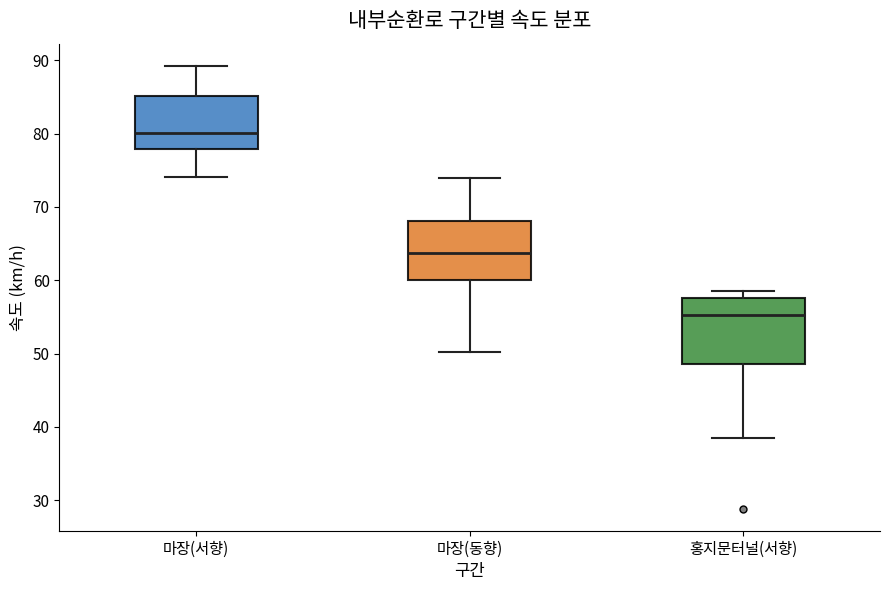

Which box has the lowest median line?

홍지문터널(서향)